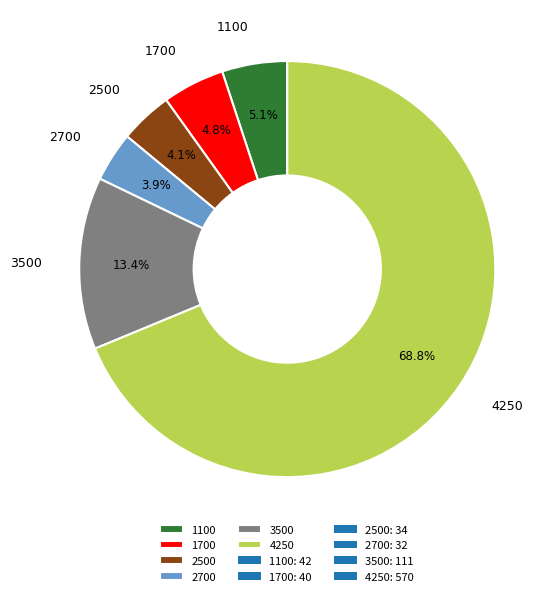

The 1100 slice represents 5% of the pie. True or false?

True